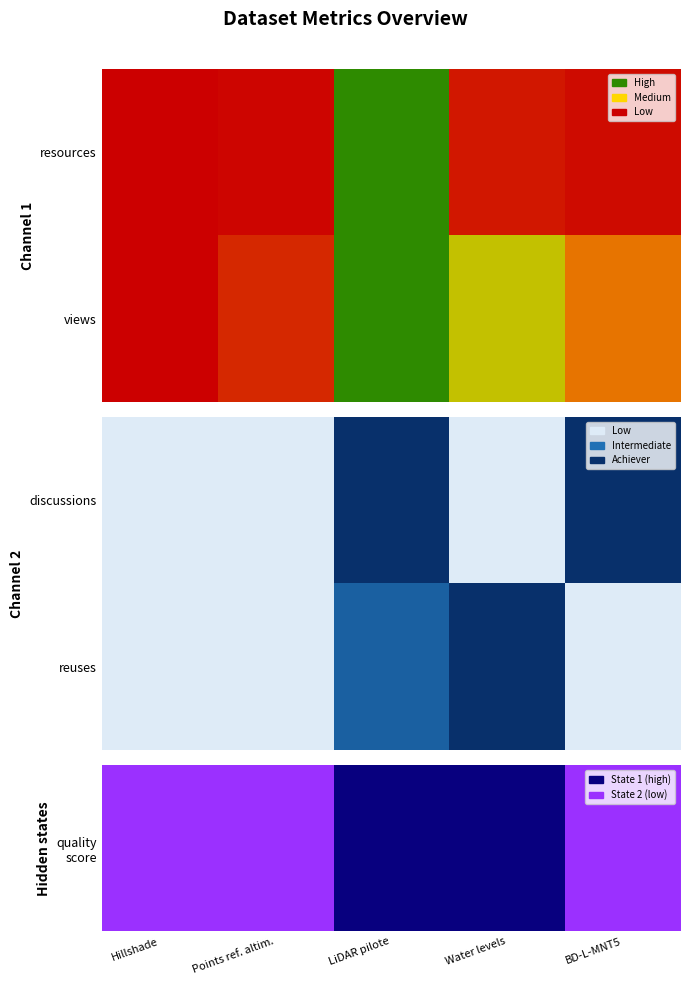

At which category is the sum across all series the highest?

Hillshade